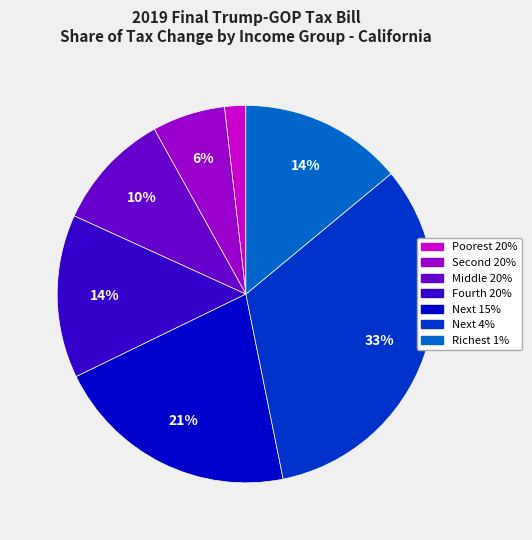

Which slice is the smallest?

Poorest 20%